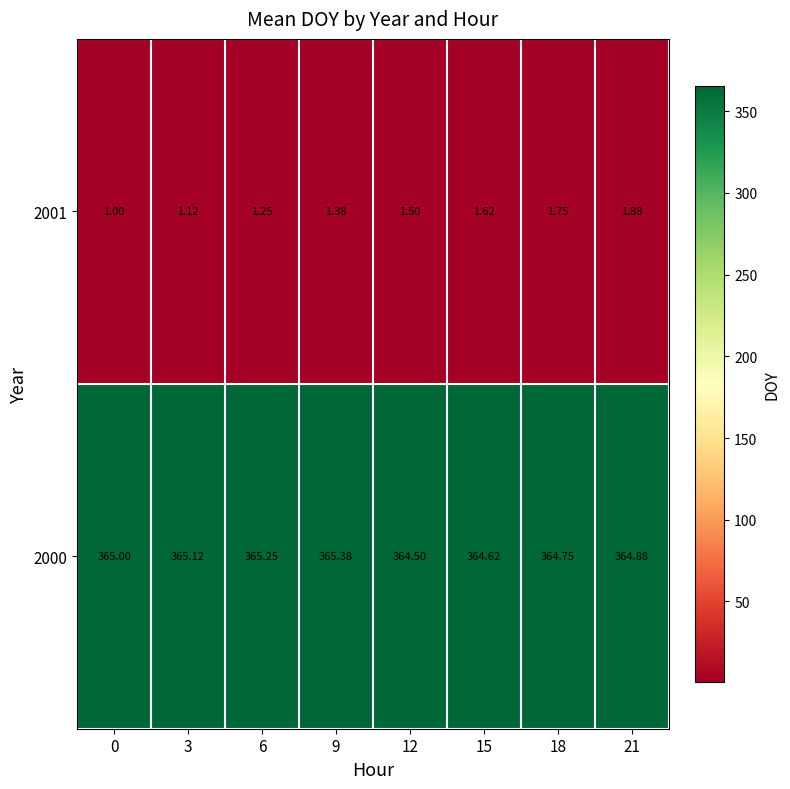

Is the value of 2000 at 3 greater than the value of 2001 at 6?

Yes